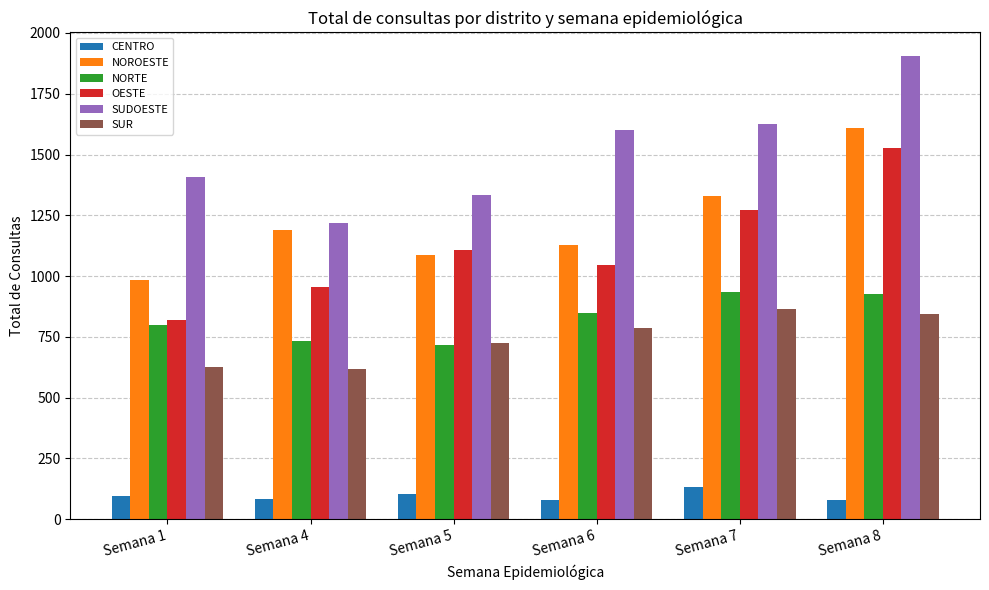

Is it true that CENTRO equals 133 at Semana 7?

True